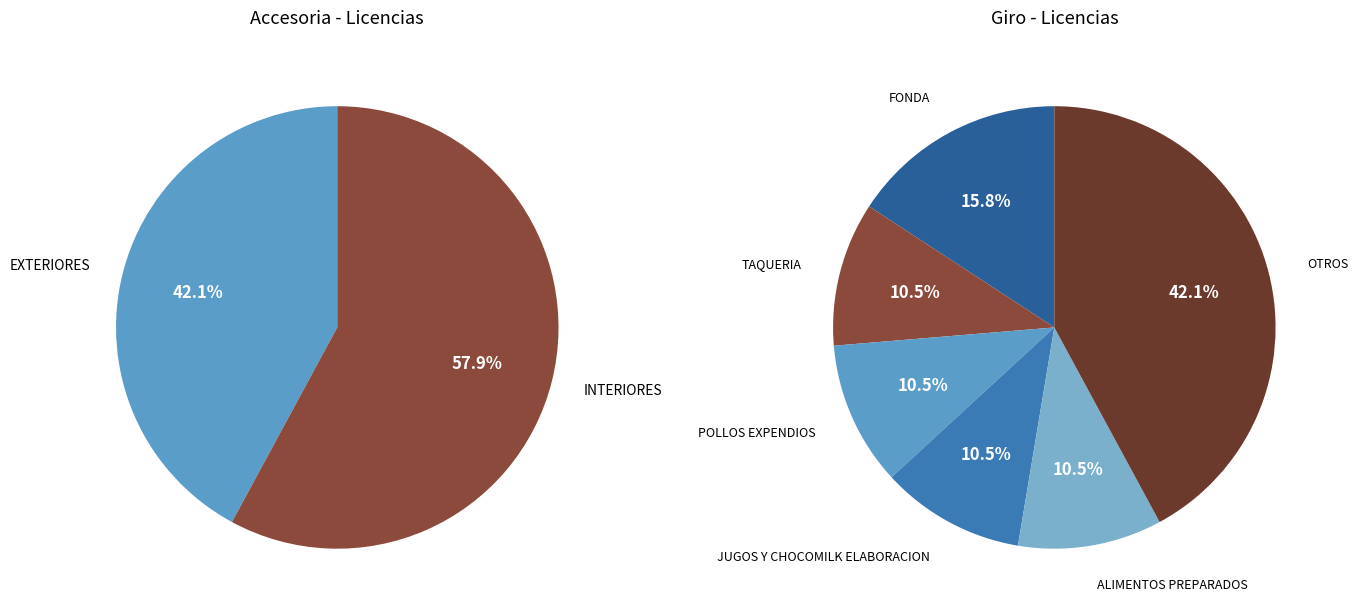

What is the change in value from EXTERIORES to INTERIORES?

+3